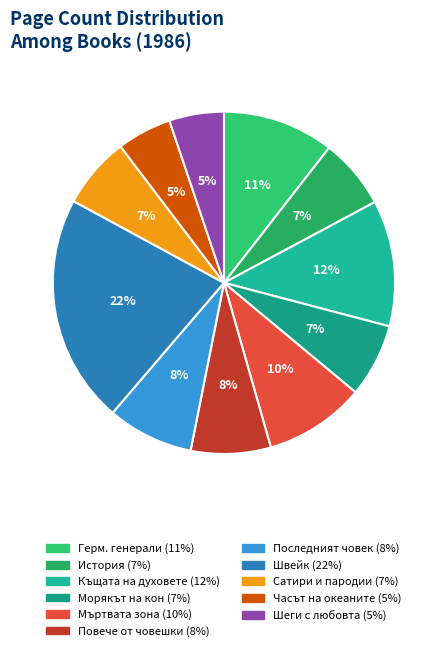

How many segments does this pie chart have?

11